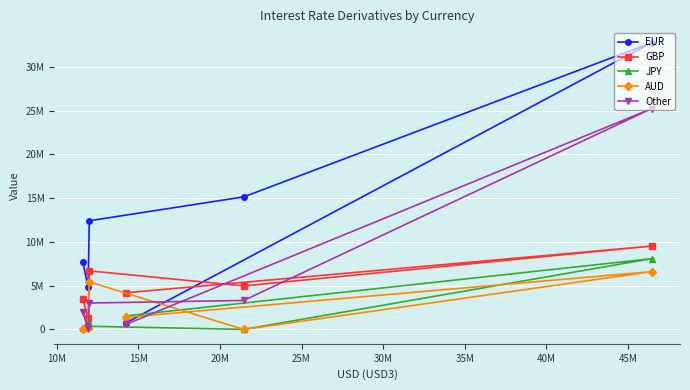

How many data points in JPY are above 974378?

2